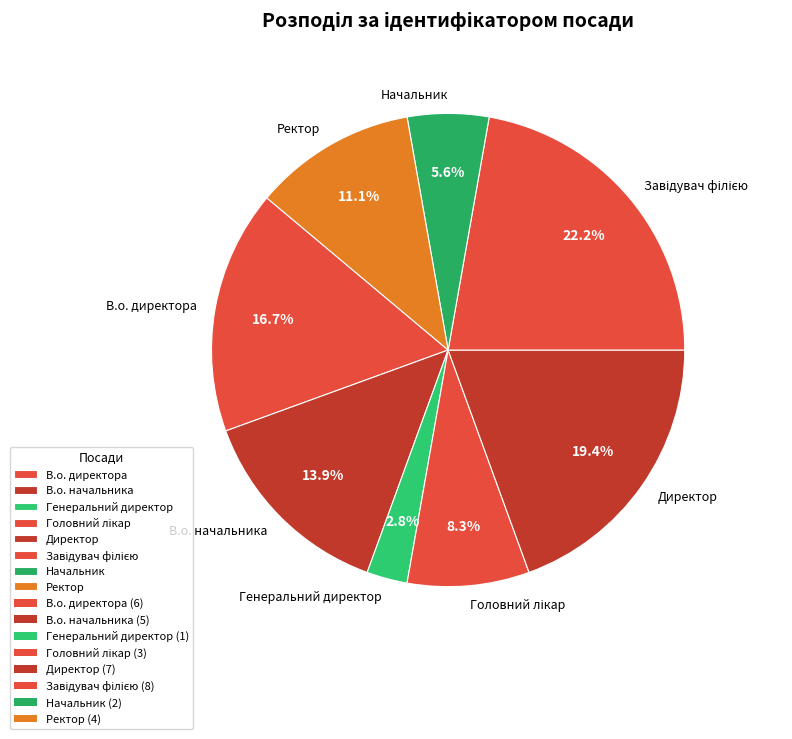

What percentage is the Генеральний директор slice, to the nearest percent?

3%